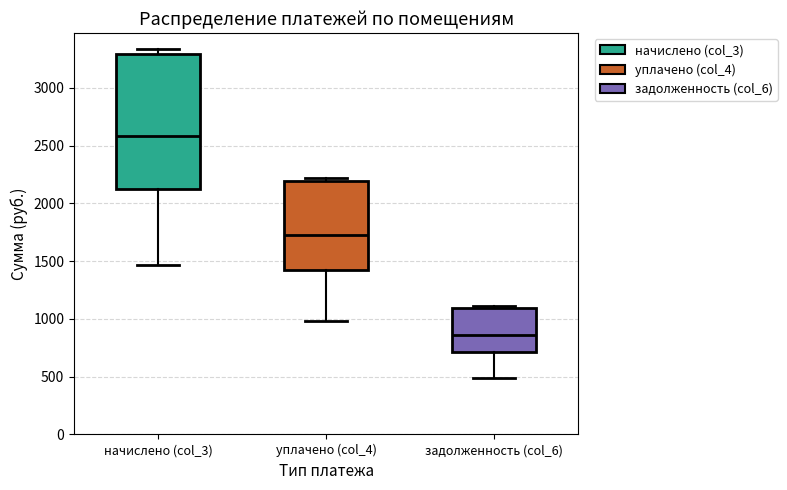

Which box has the highest median line?

начислено (col_3)